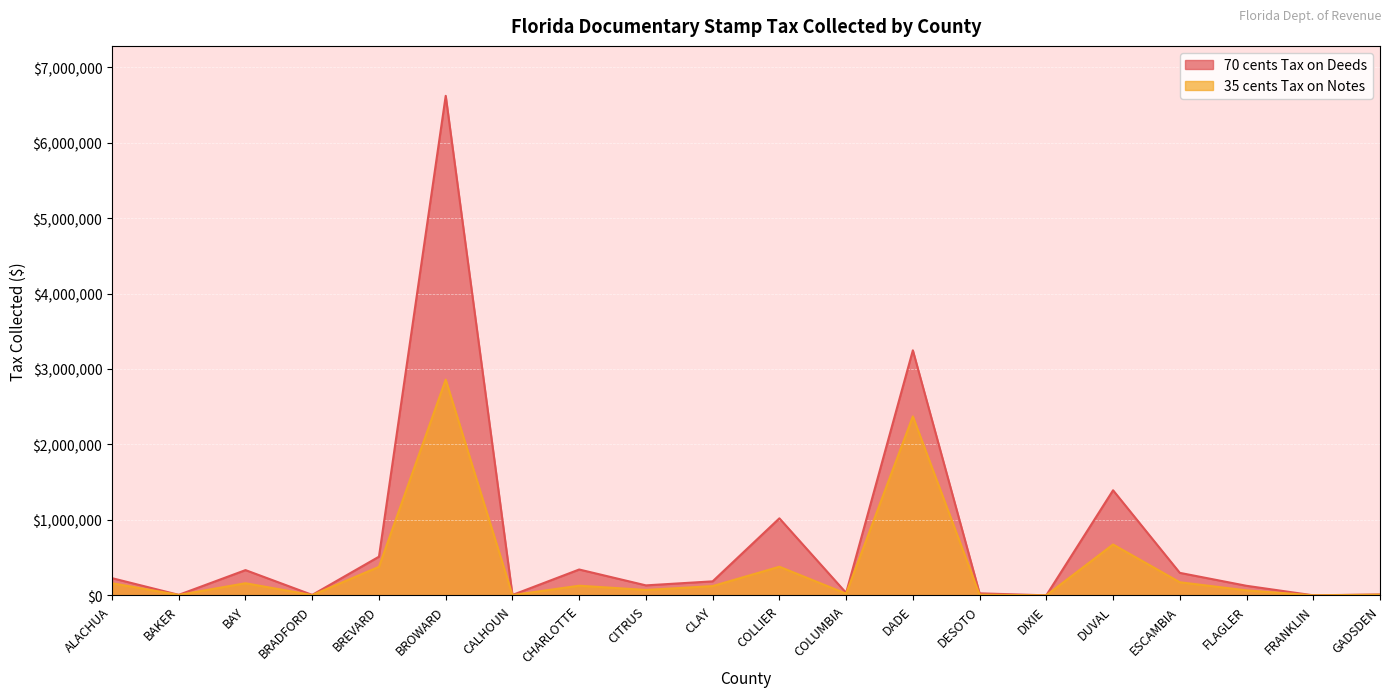

Where is the first local maximum for 35 cents Tax on Notes?

BAY